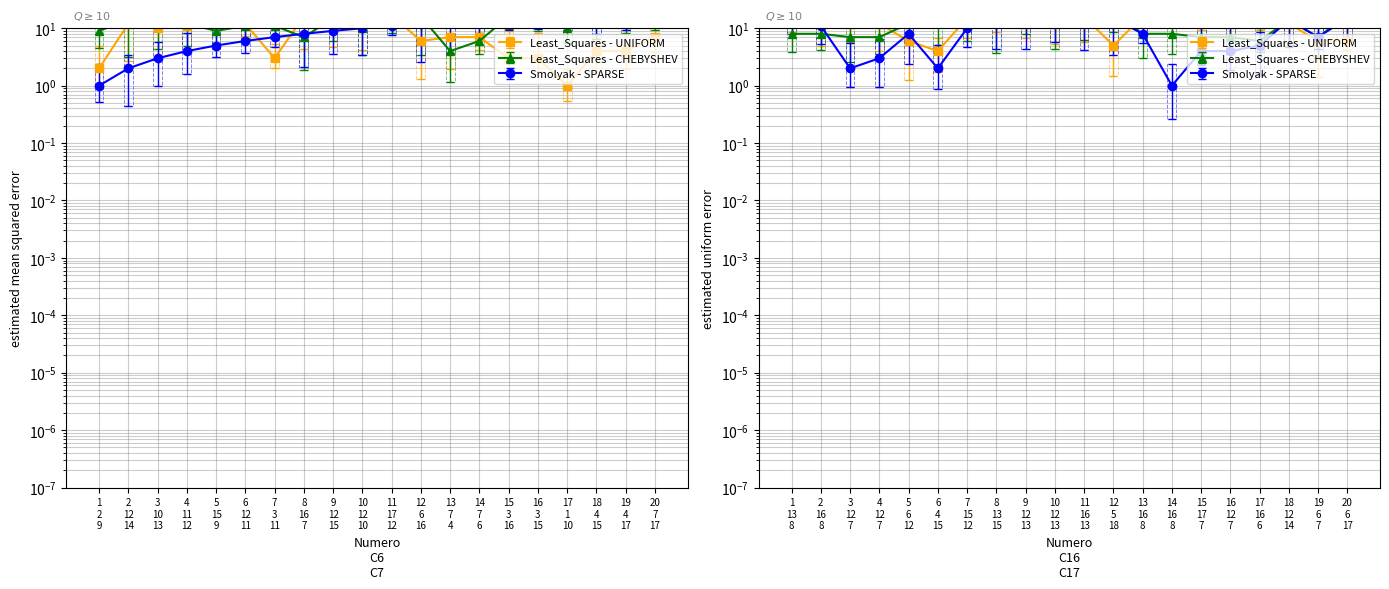

What is the difference between the maximum and minimum values in the C6 series?

16